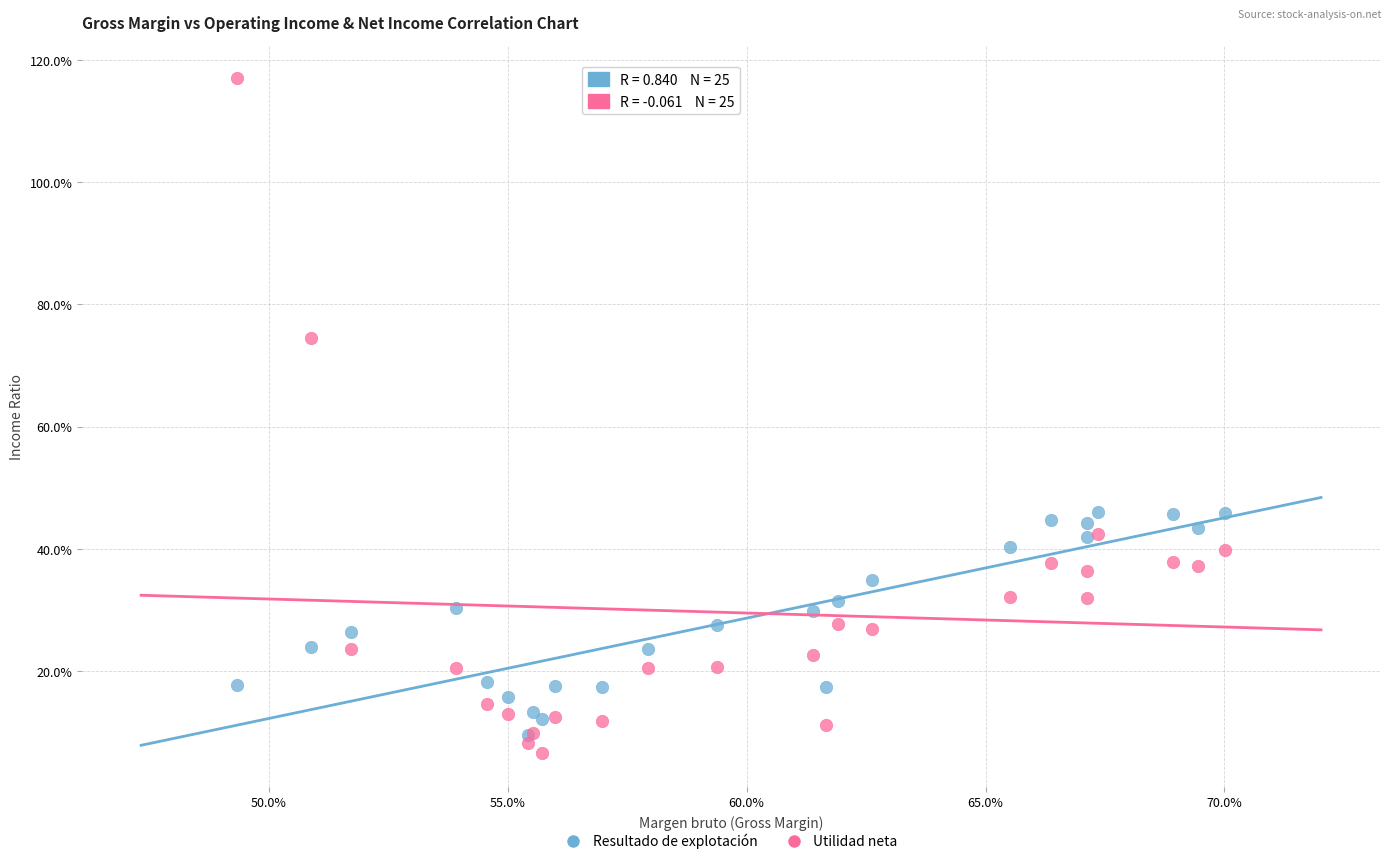

Which series reaches the minimum Y coordinate?

Utilidad neta